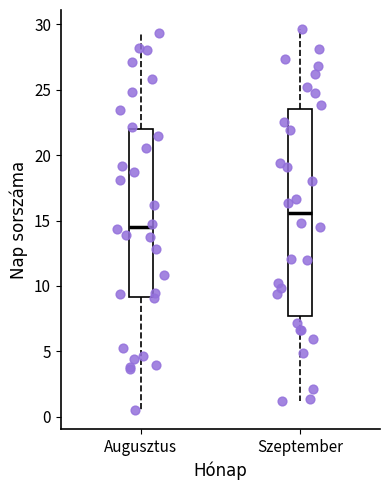

Reading left to right, read every box against the y-axis: the position of its median line, the range the box covers, and the ends of its whiskers. The values are not printed on the chart, so give them approximately, as read against the axis.

Augusztus: median 14.5, box 9.0 to 22.0, whiskers 0.5 to 29.5
Szeptember: median 15.5, box 7.5 to 23.5, whiskers 1.0 to 29.5